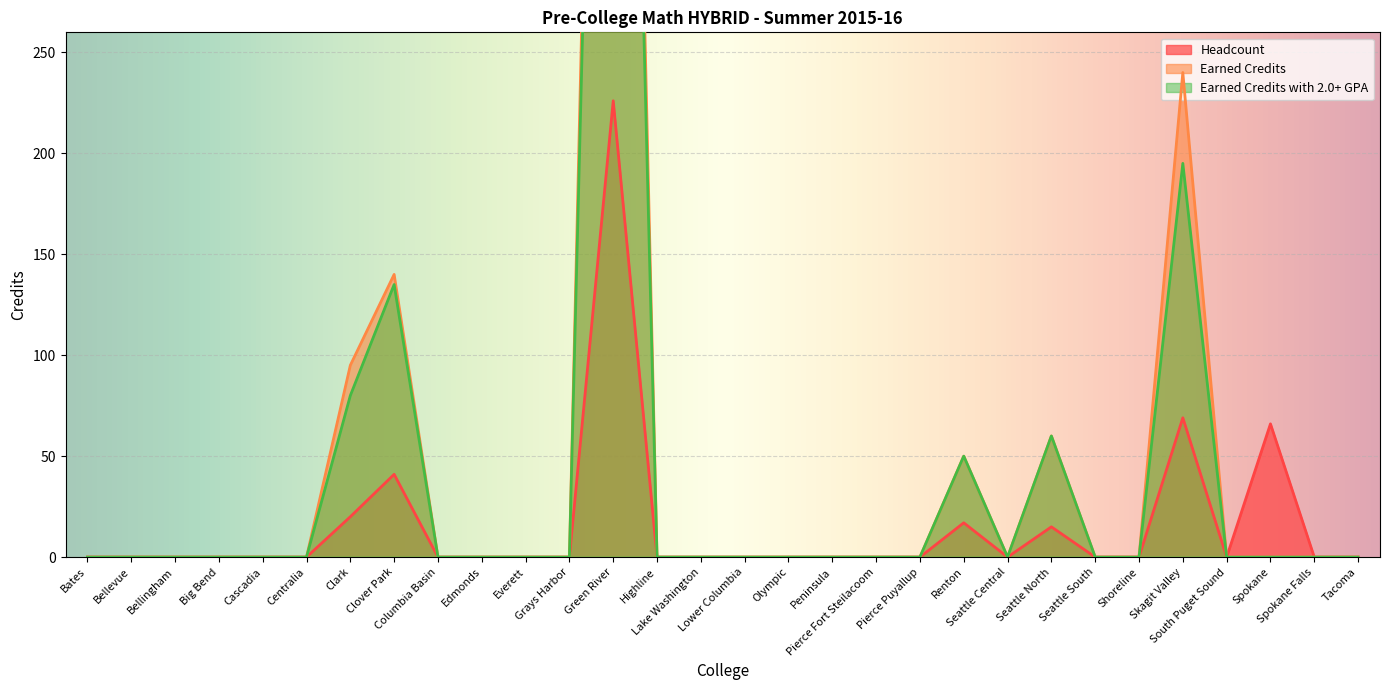

Is the value of Earned Credits with 2.0+ GPA at Seattle South greater than the value of Headcount at Spokane Falls?

No